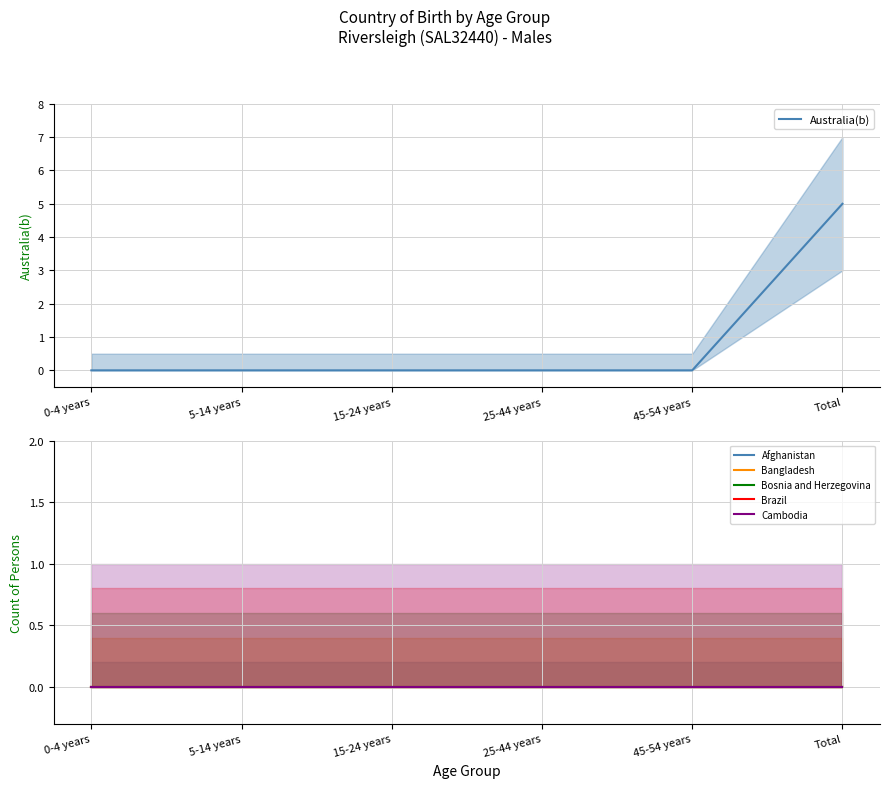

True or false: Bangladesh has a value of 0 at 25-44 years.

True